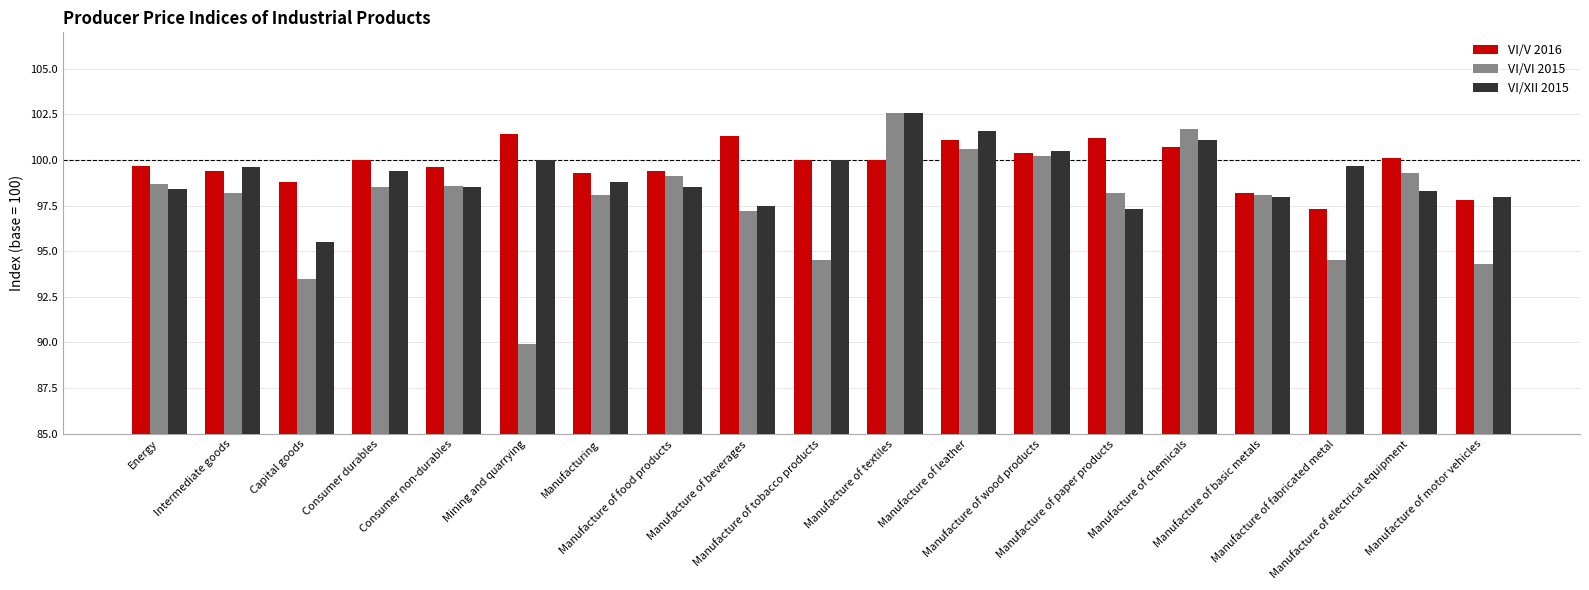

Where is VI/VI 2015 nearest to the value 96?

Manufacture of beverages